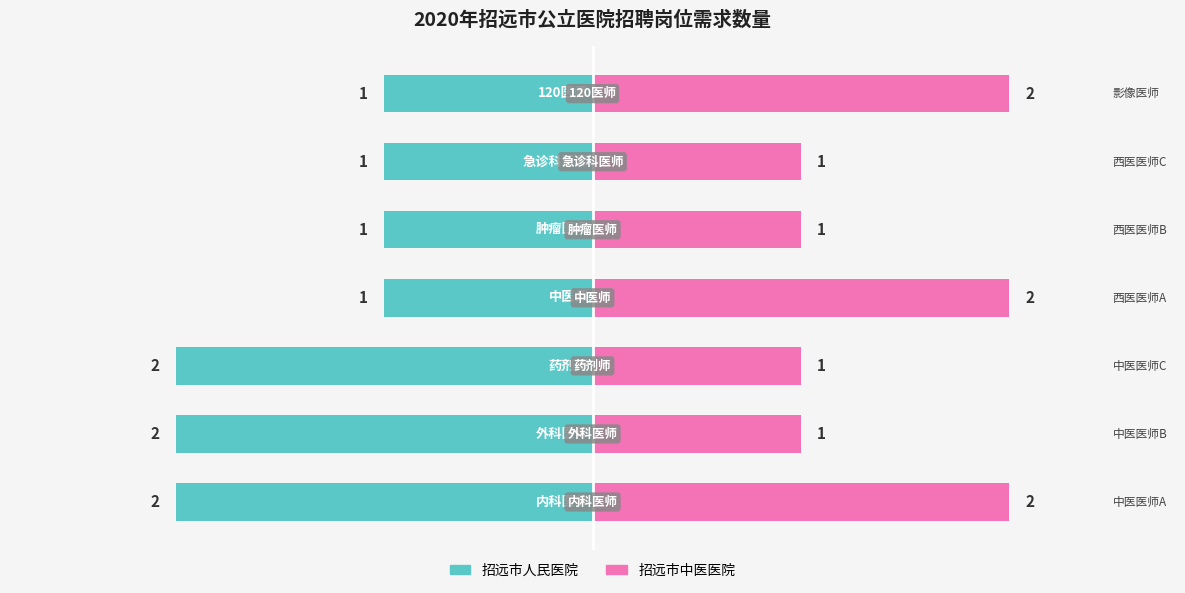

Between 0 and 3, which series saw the biggest shift?

招远市人民医院